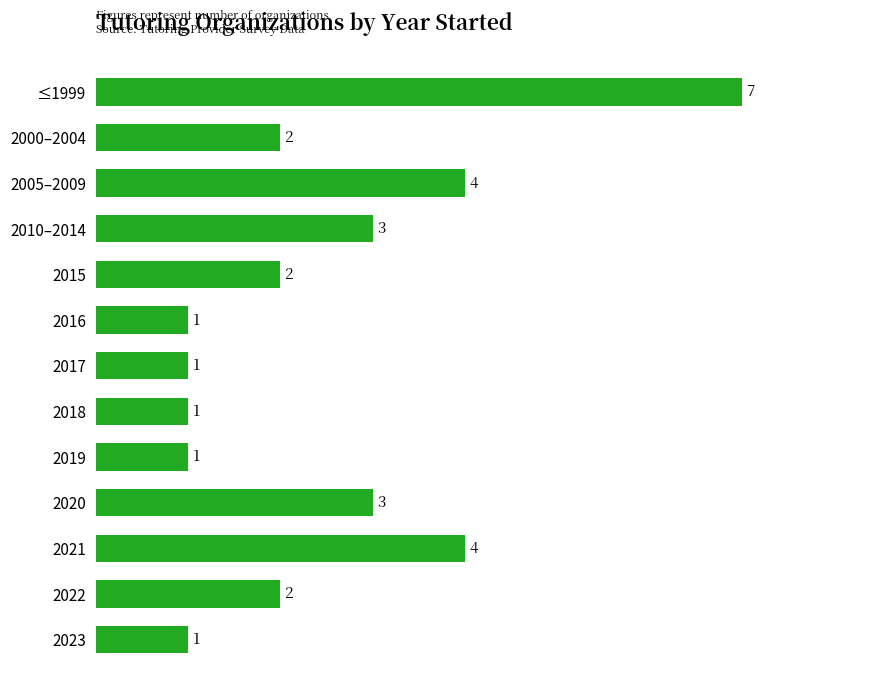

The value at 2020 is 5. True or false?

False